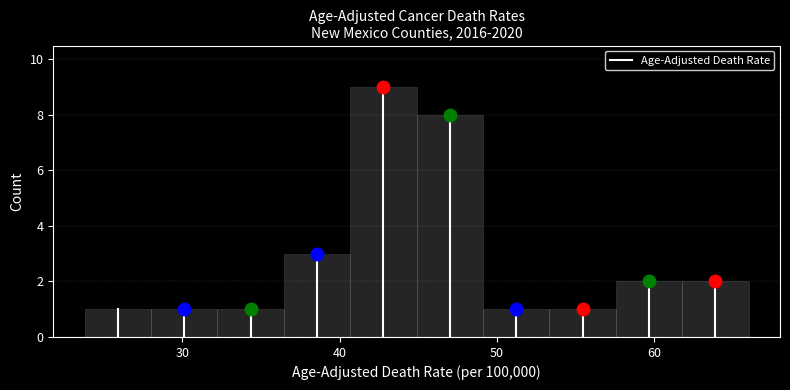

What is the height of the bar covering 53 to 58 on the x-axis? Neither the bar edges nor the heights are printed on the chart, so give them approximately, as read against the axes.

1